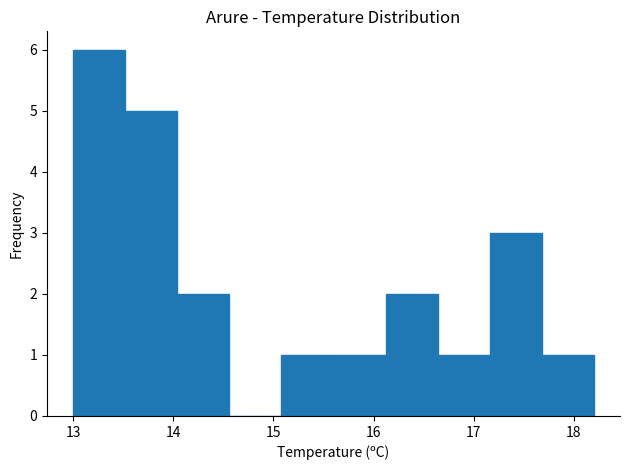

Over which range of the x-axis is the bar tallest?

13.00 to 13.52